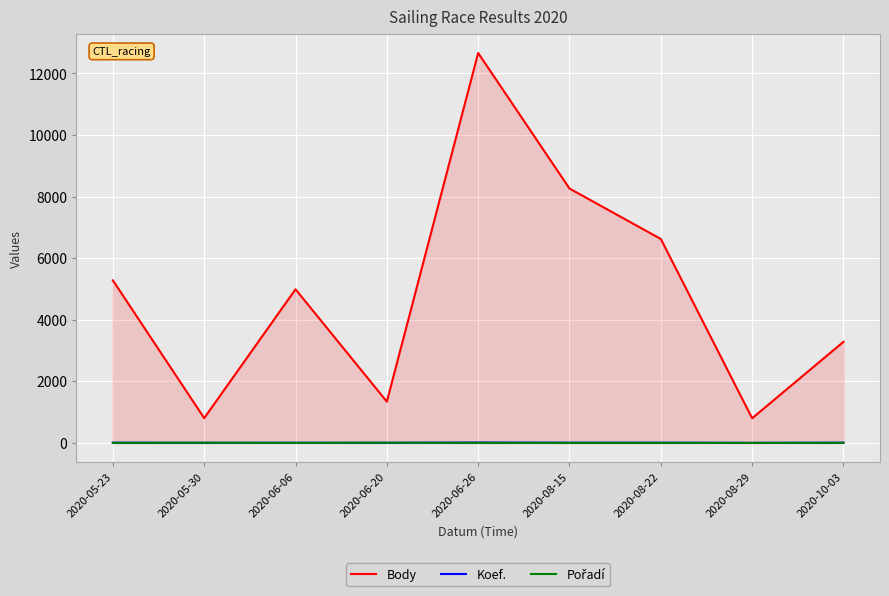

At which category is the sum across all series the highest?

2020-06-26